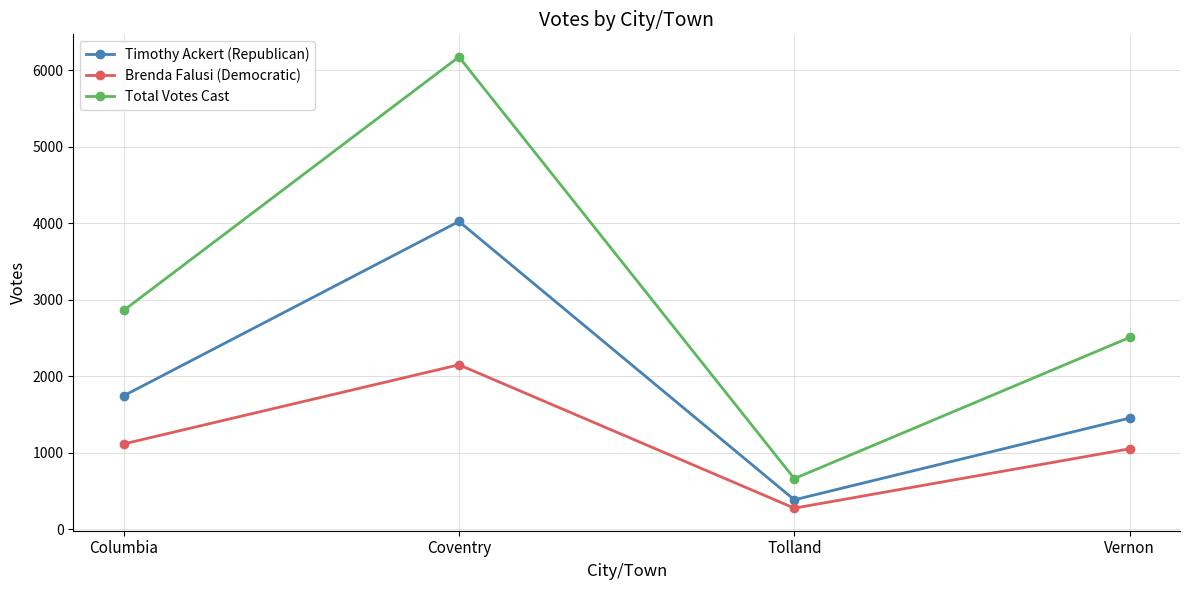

What position from the right is Tolland?

2